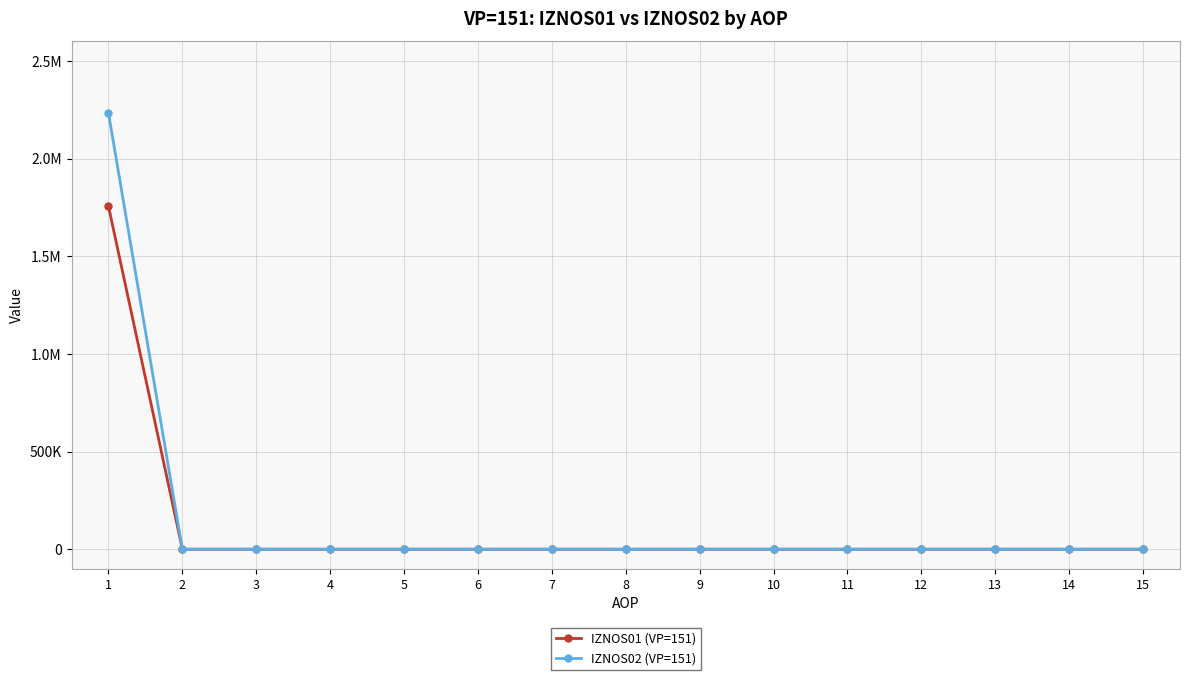

Is this an area chart (filled region under the line)?

No